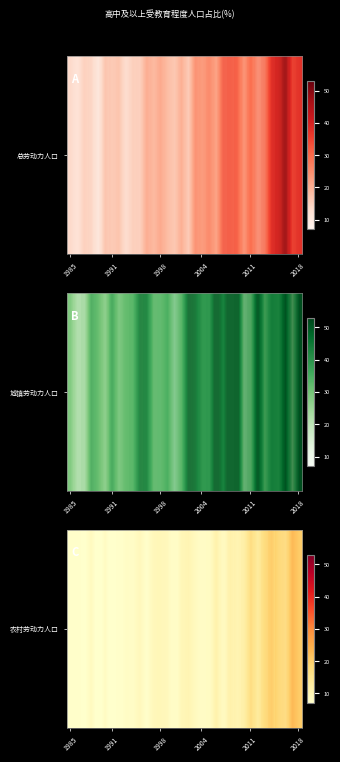

Reading left to right, transcribe all the data shown in this chart.

4.5	5.5	6.5	10.4	4.7	9.5	4.7	6.0	8.6	8.2	10.8	6.9	11.0	11.3	9.9	4.4	10.9	11.9	8.8	6.1	6.2	12.8	6.0	11.6	8.5	10.4	20.0	11.3	18.8	22.4	15.6	13.0	25.9	19.8